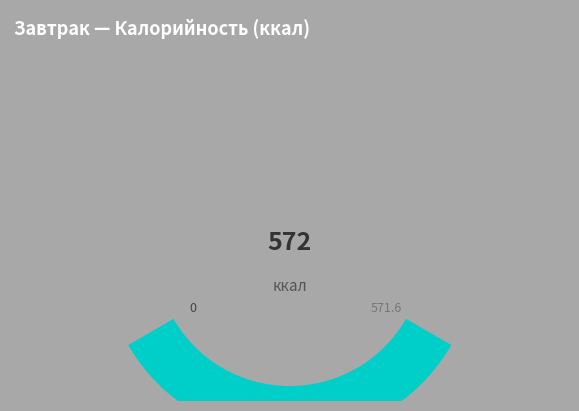

Combined, do Обед ИТОГО and Завтрак ИТОГО account for over 50%?

Yes